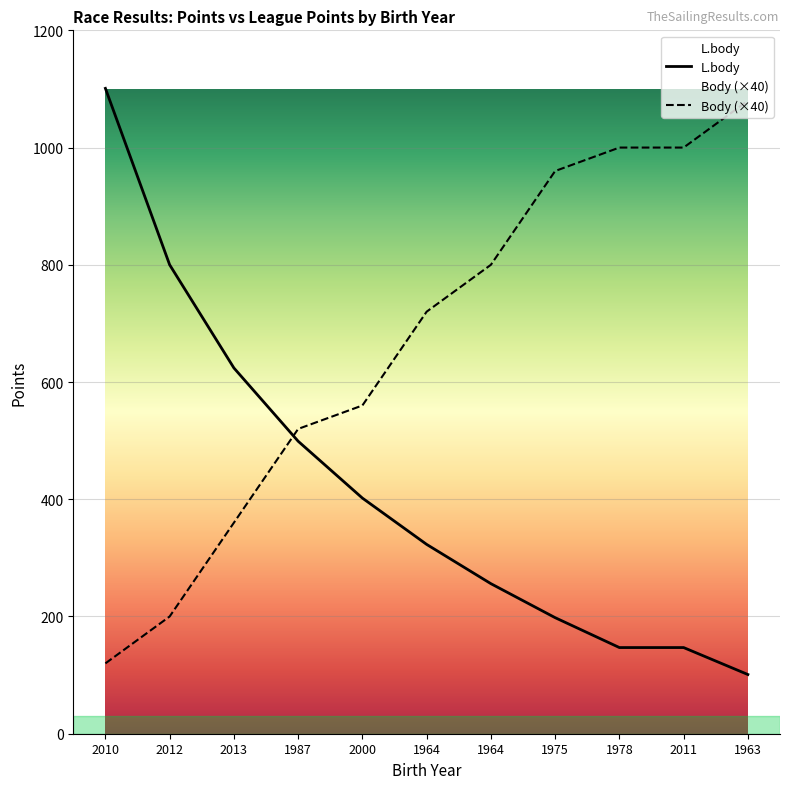

What is the difference between the second highest and second lowest values in the Body series?

800